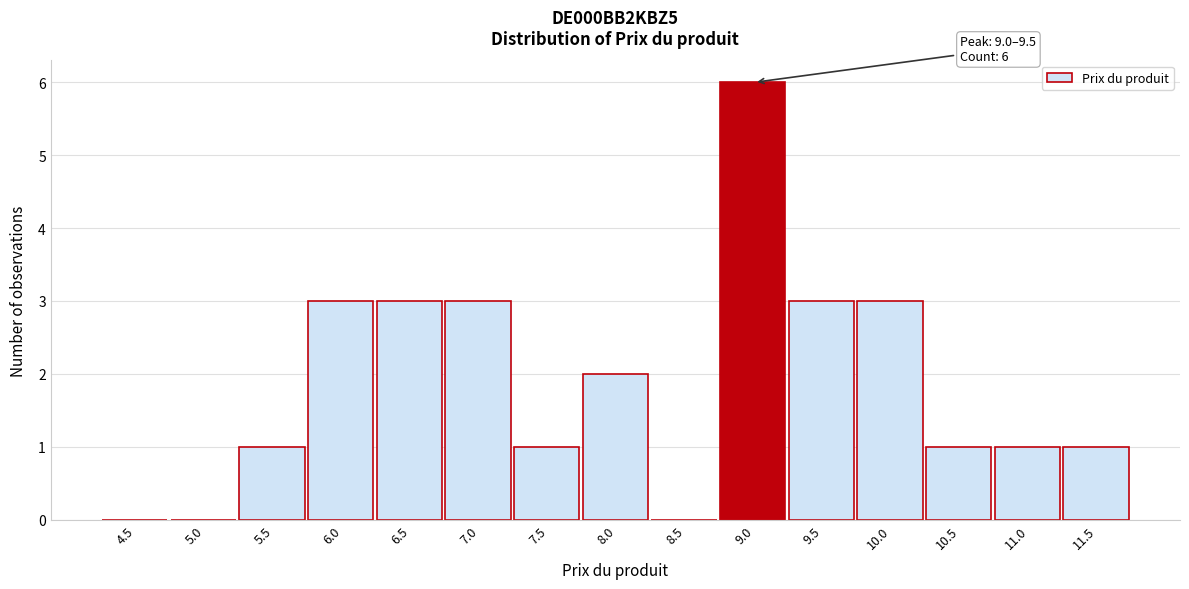

Reading left to right, extract all data points from this chart.

4.5=0	5.0=0	5.5=1	6.0=3	6.5=3	7.0=3	7.5=1	8.0=2	8.5=0	9.0=6	9.5=3	10.0=3	10.5=1	11.0=1	11.5=1